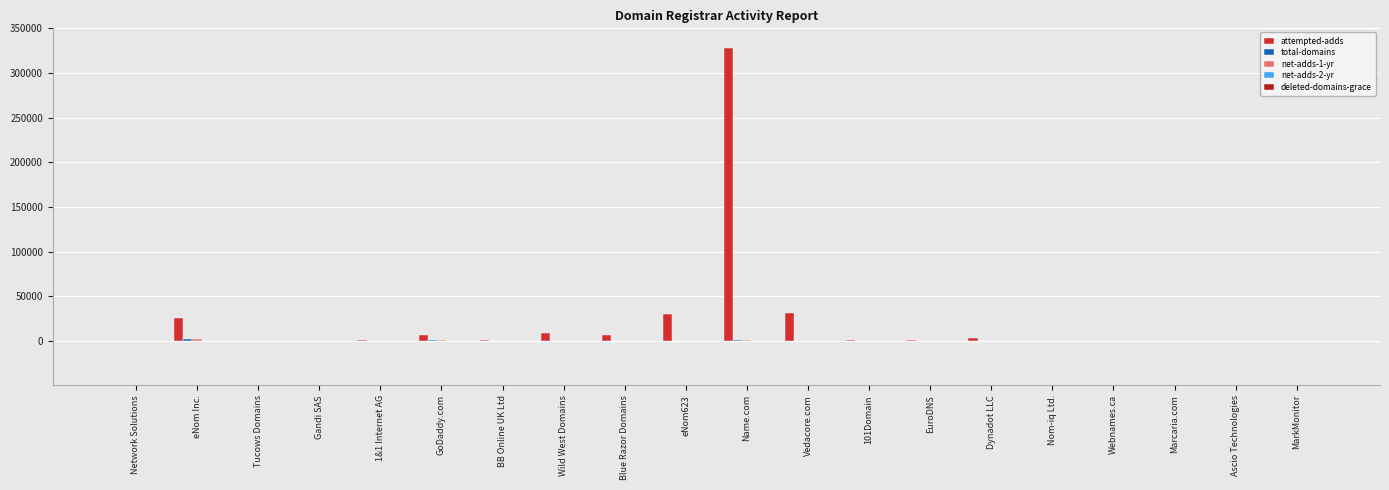

What is the label of the 5th bar from the right?

Nom-iq Ltd.